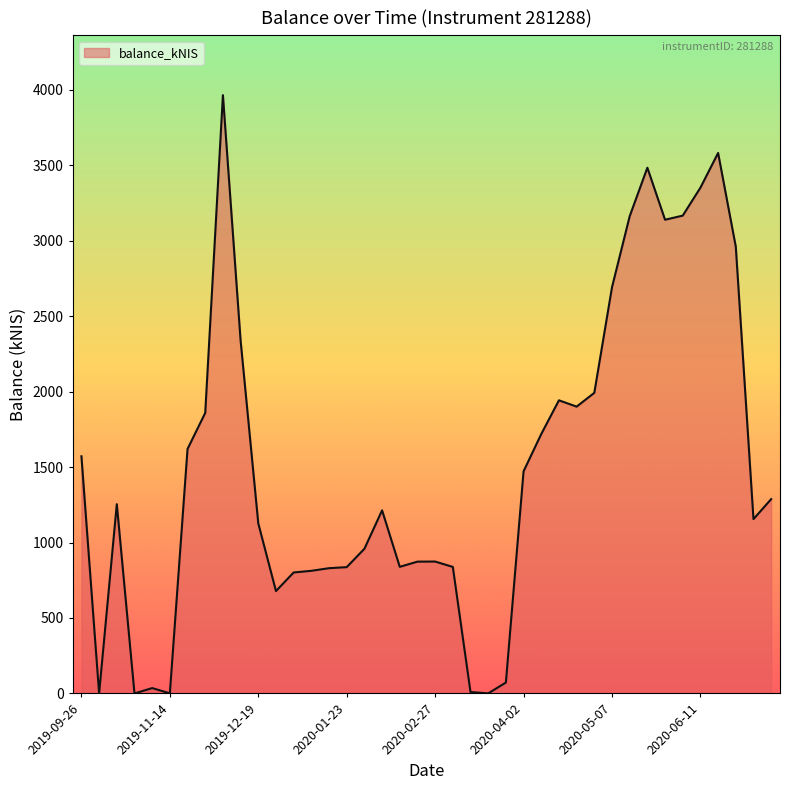

What is the maximum value shown in the chart?

3964.1